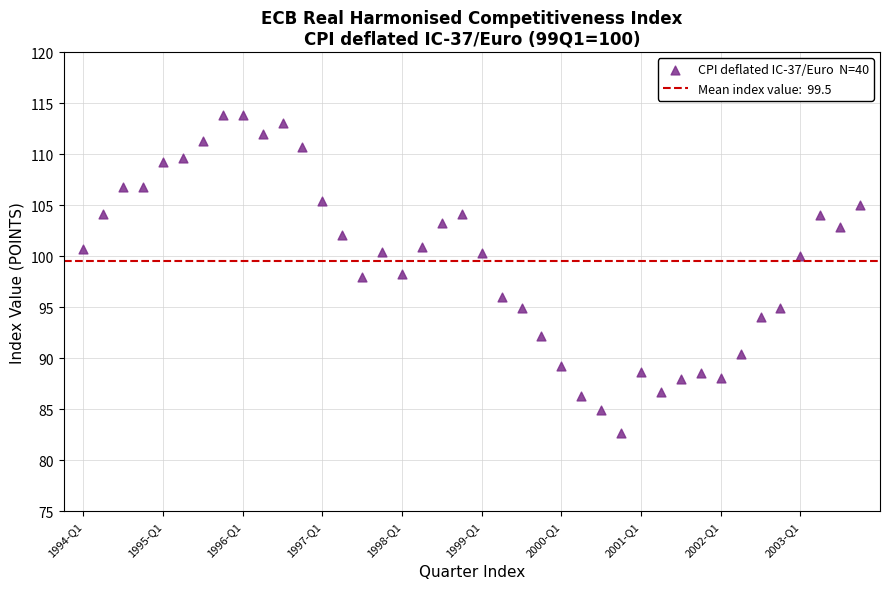

What is the range of X values (max minus min)?

39.0